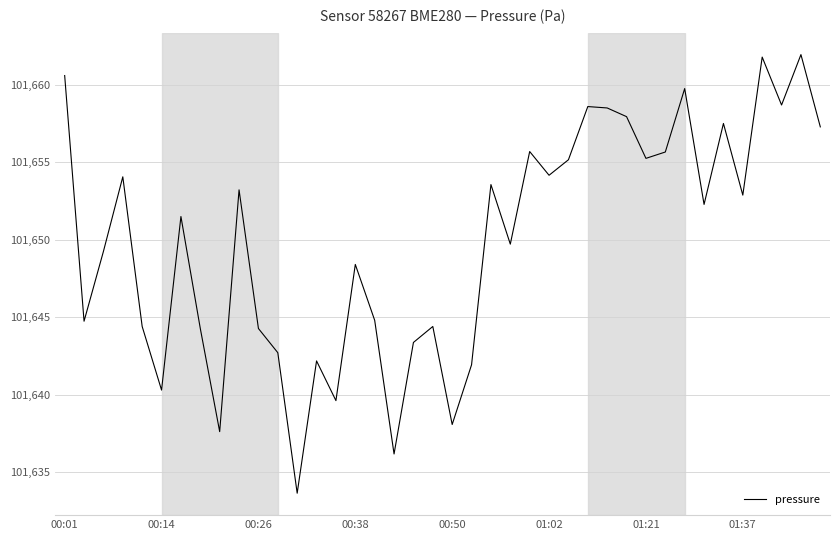

What is the minimum value shown in the chart?

101633.7